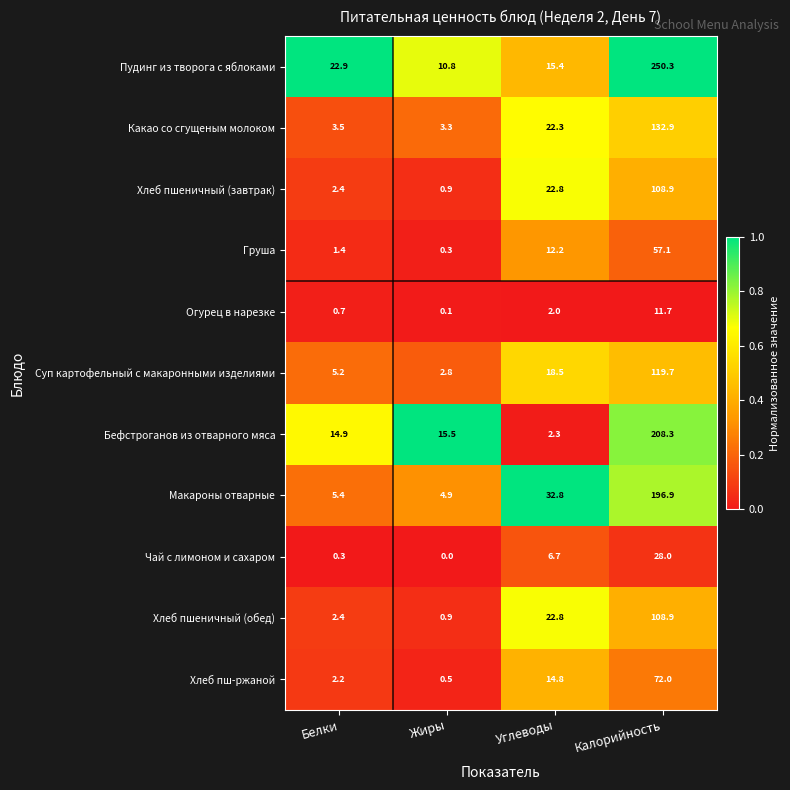

Is it true that Чай с лимоном и сахаром equals 15.5 at Жиры?

False